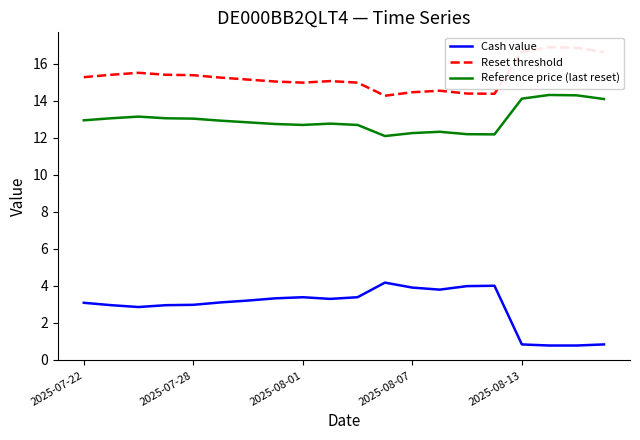

True or false: Reference price (last reset) and Cash value intersect in this chart.

False